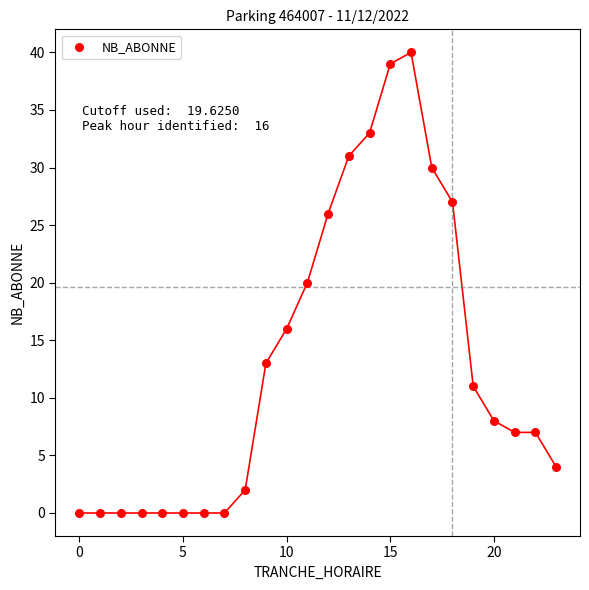

What is the range of Y values (max minus min)?

40